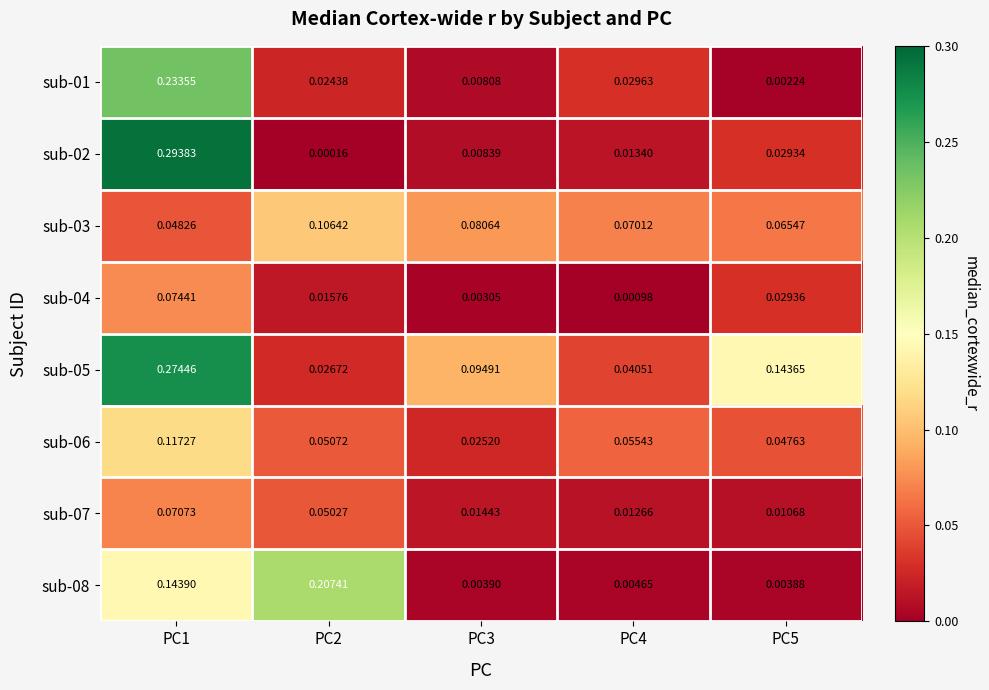

Is the value of sub-06 at PC1 greater than the value of sub-03 at PC2?

Yes